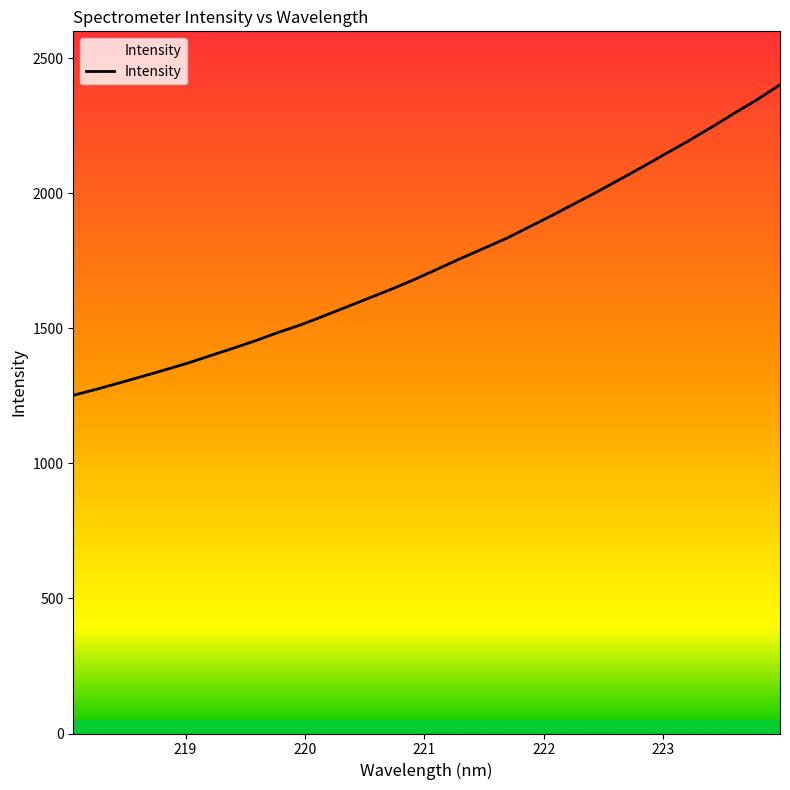

What is the smallest value displayed?

1252.3